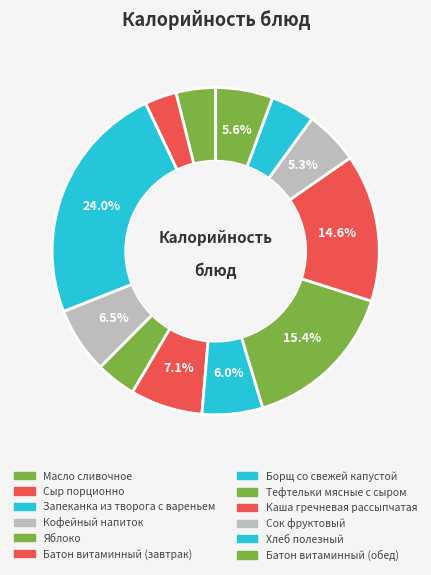

Does Батон витаминный (завтрак) represent more than half of the total?

No